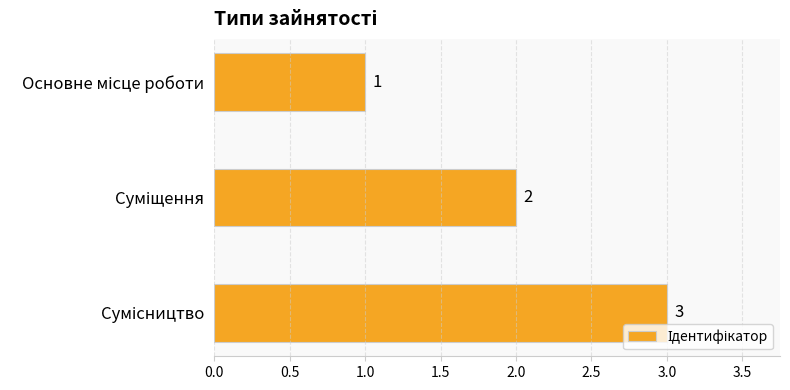

What is the greatest value displayed?

3